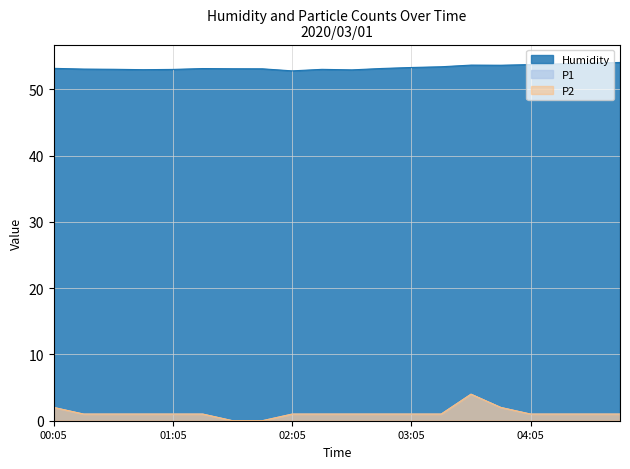

What are all the series names shown in the legend?

Humidity, P1, P2